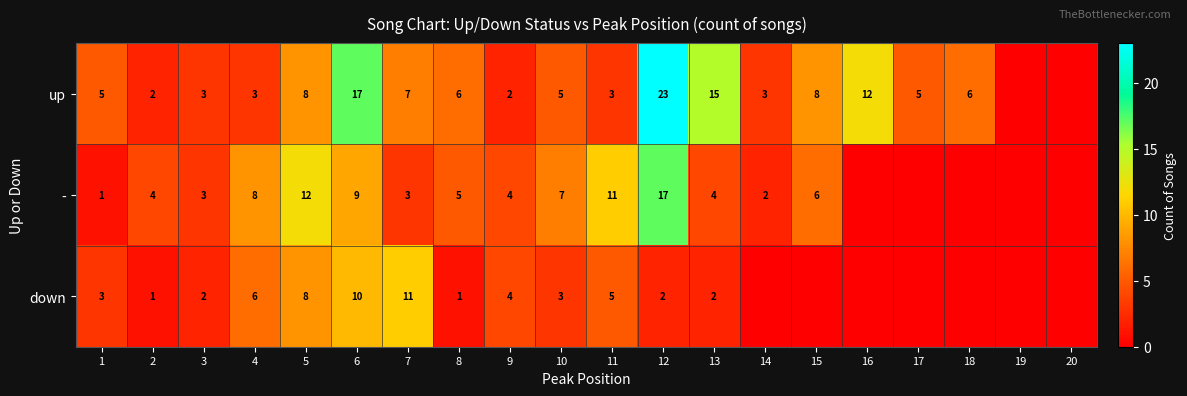

What is the difference between the up values at 18 and 3?

3